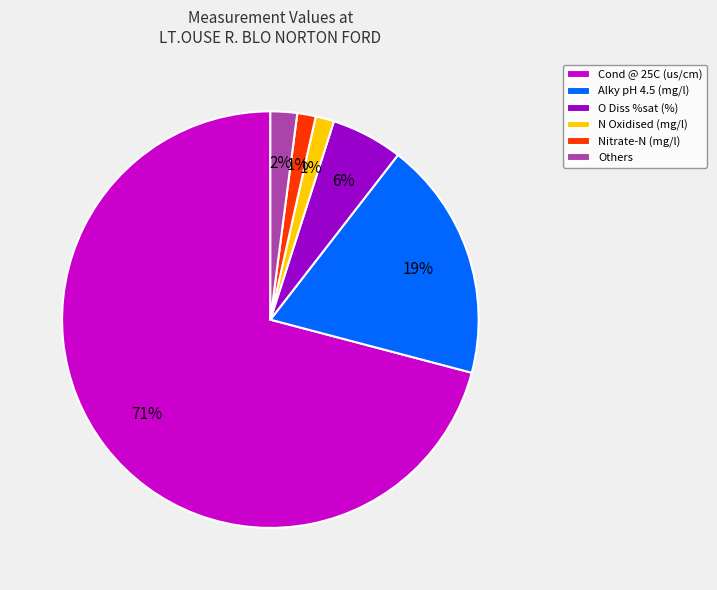

The N Oxidised (mg/l) slice represents 10% of the pie. True or false?

False